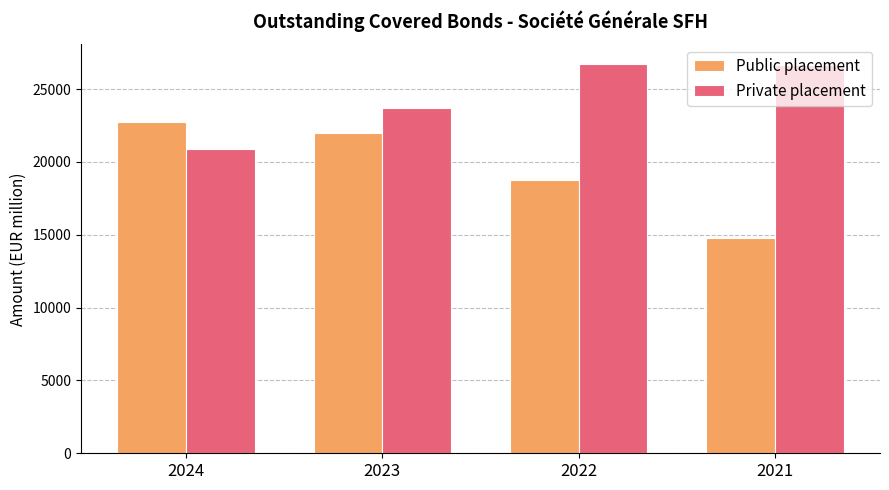

Rank the series by their maximum value, from highest to lowest.

Private placement, Public placement